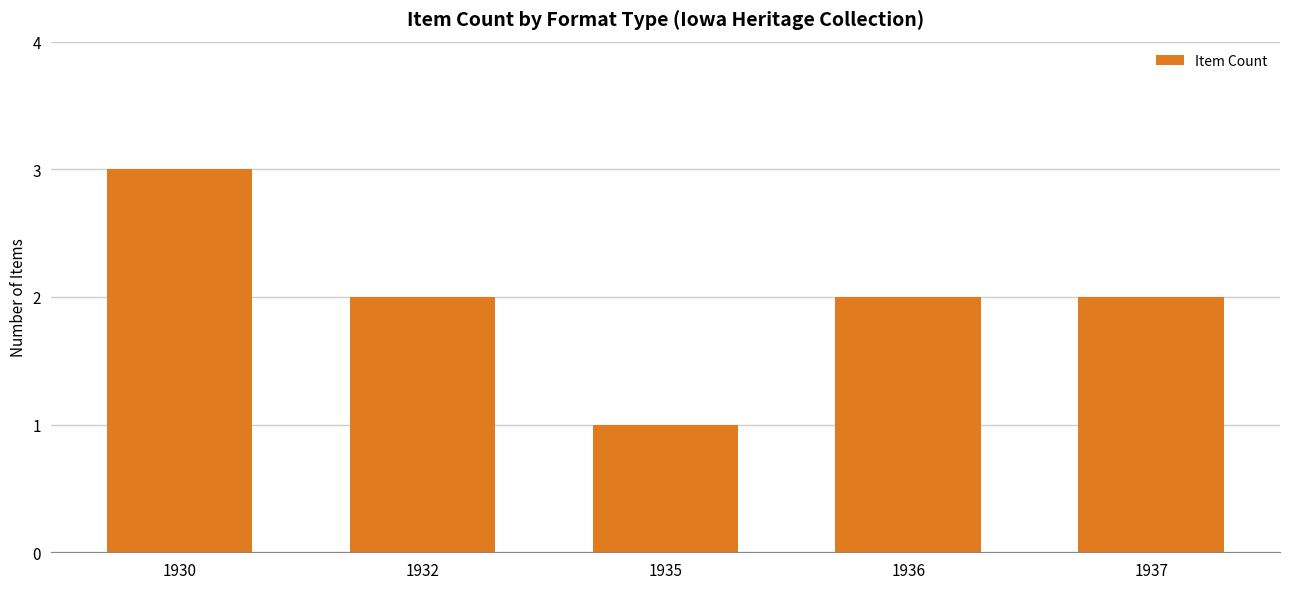

How many categories are shown in the chart?

5